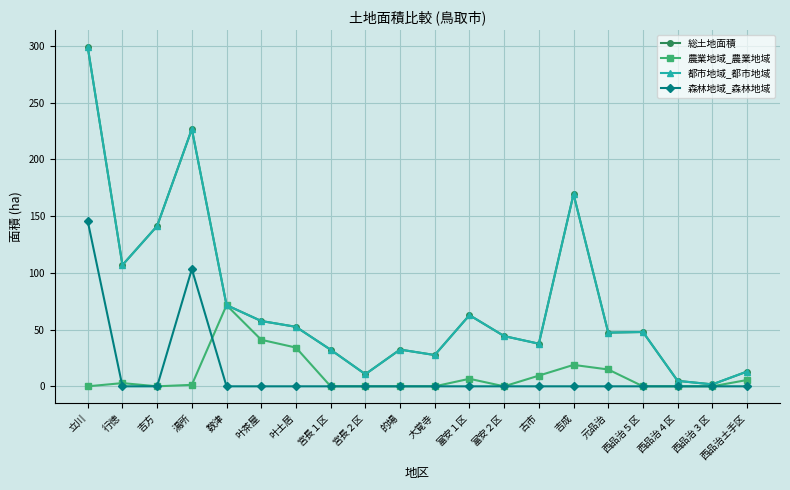

What position from the right is 富安２区?

8